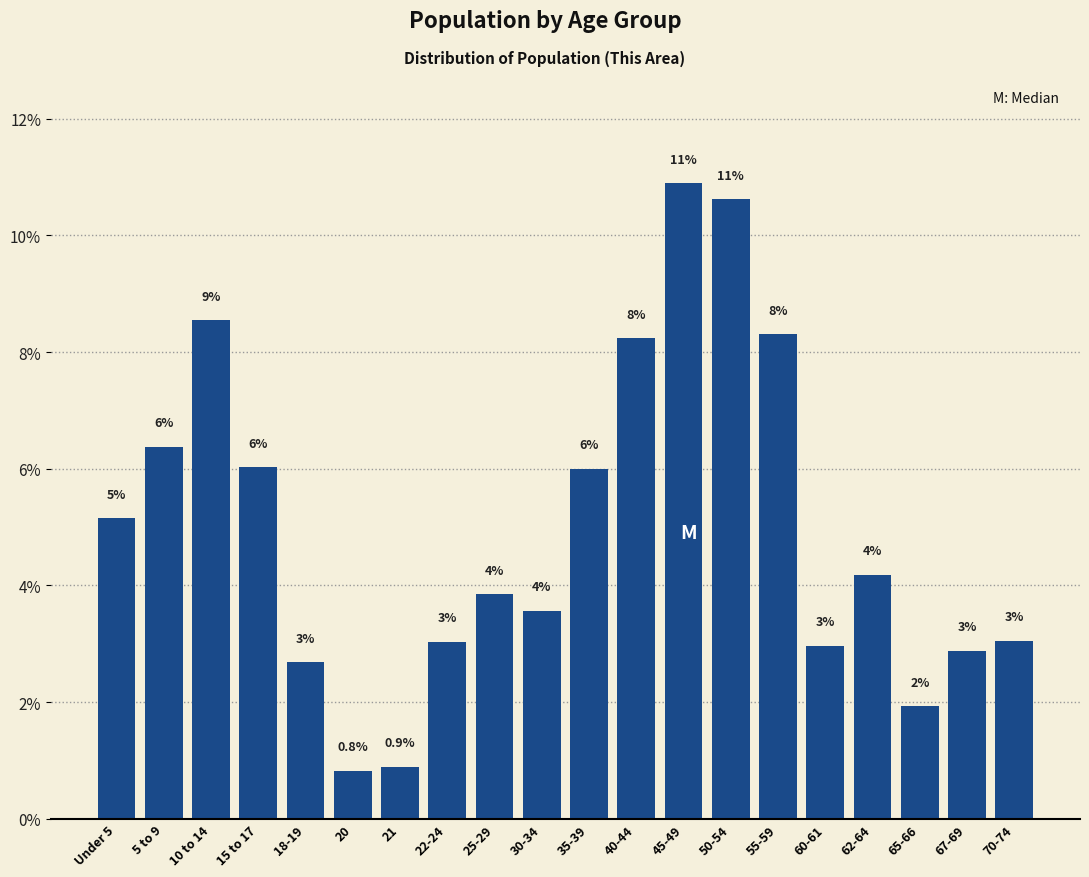

The value at 40-44 is 3.7. True or false?

False